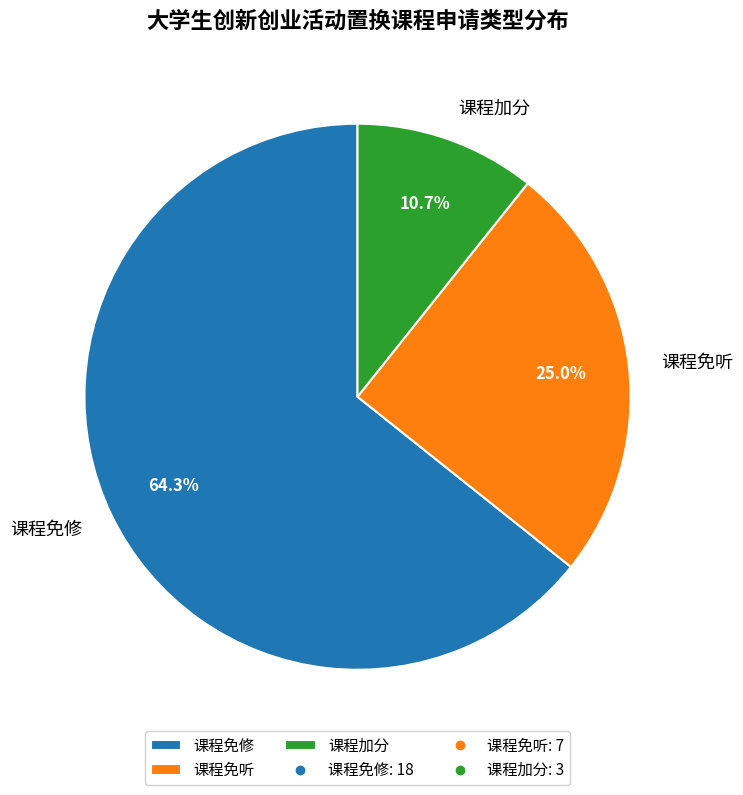

Rank the categories by value from lowest to highest.

课程加分, 课程免听, 课程免修